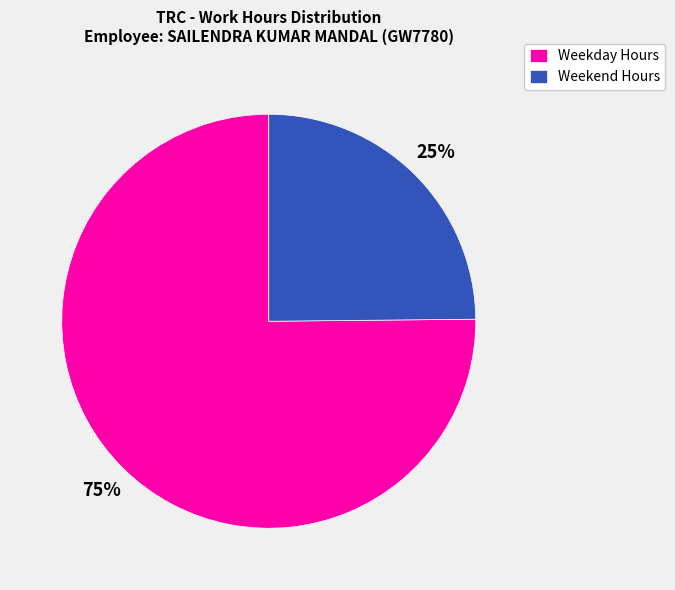

Count the number of slices in the pie.

2